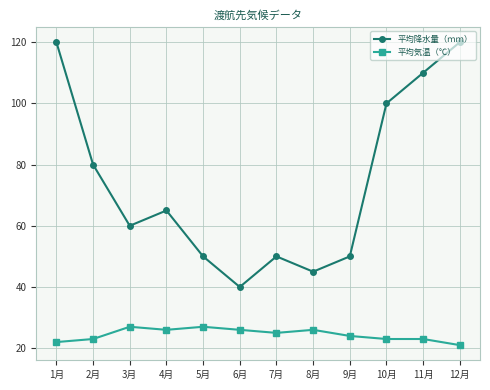

True or false: 平均降水量（ｍｍ） and 平均気温（℃） intersect in this chart.

False